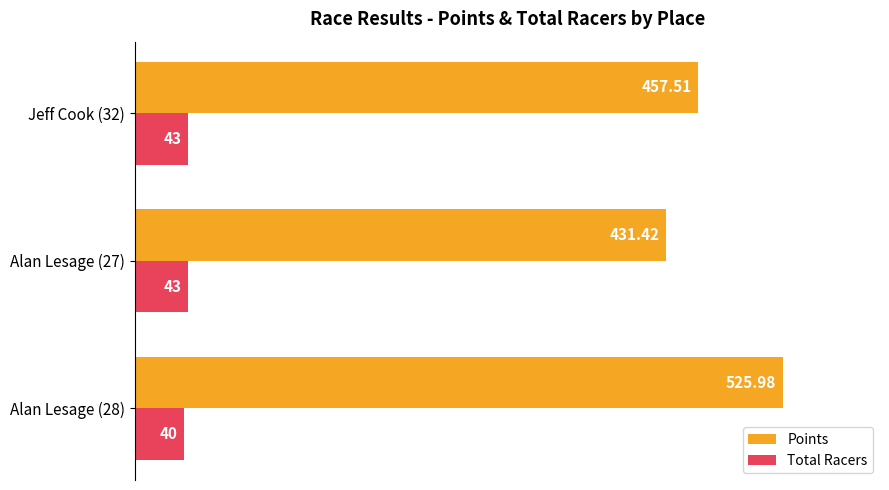

What are all the series names shown in the legend?

Points, Total Racers